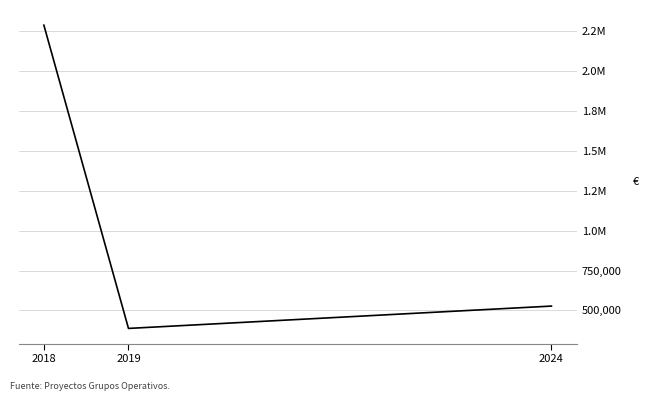

What is the value of the 1st point from the left?

2286141.2